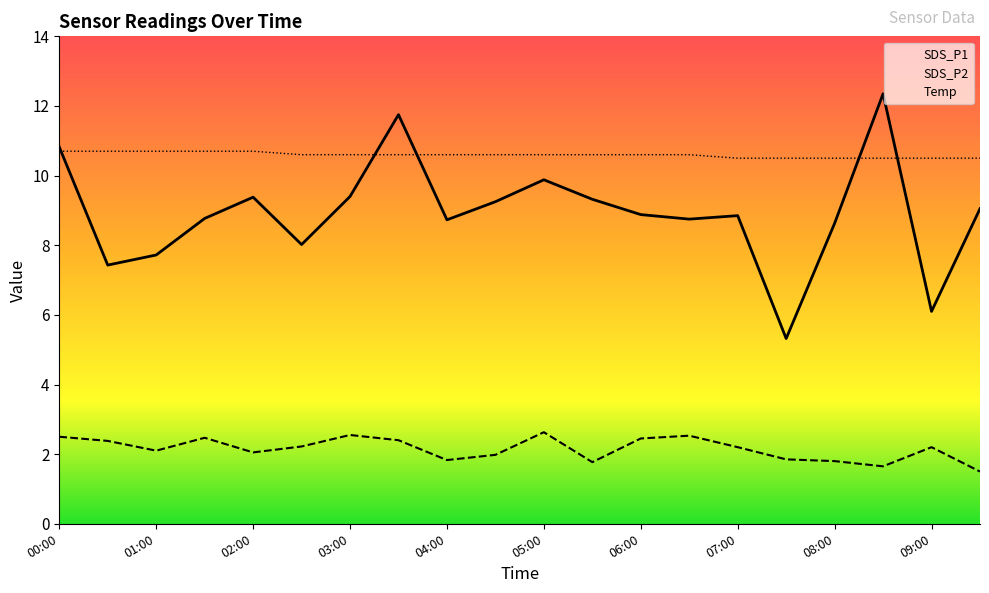

True or false: SDS_P1 and SDS_P2 intersect in this chart.

False